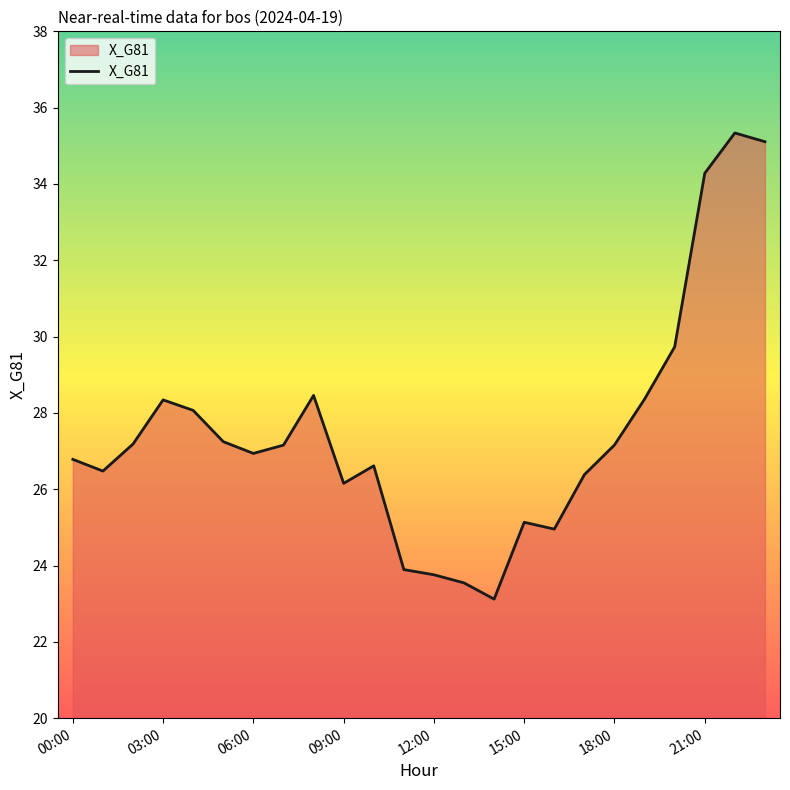

What is the maximum value shown in the chart?

35.3